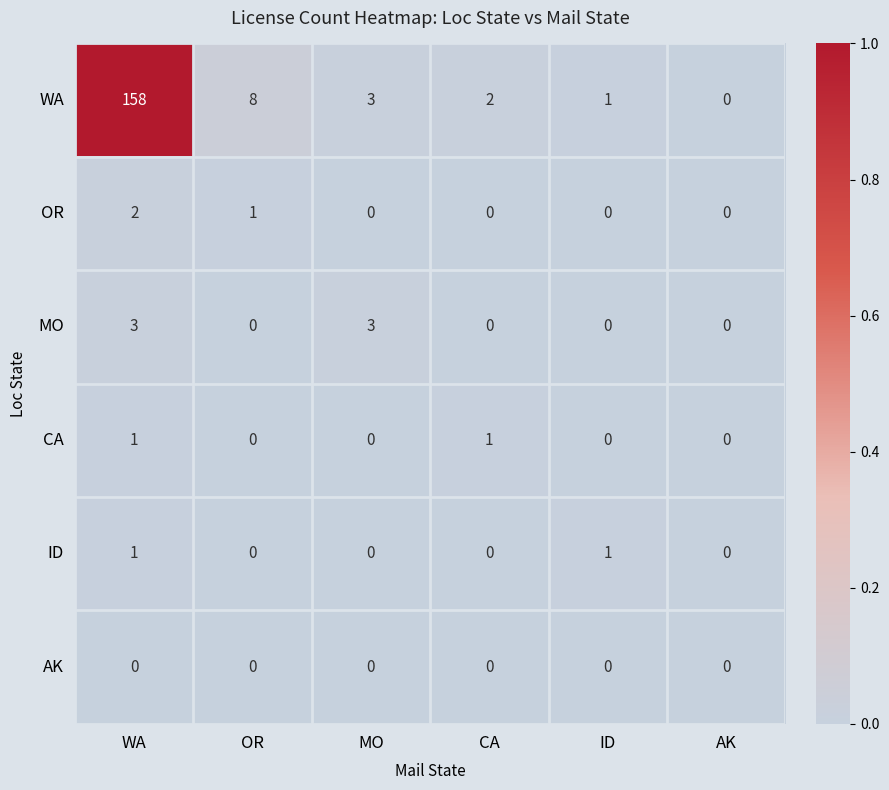

Between WA and AK, which series saw the biggest shift?

WA